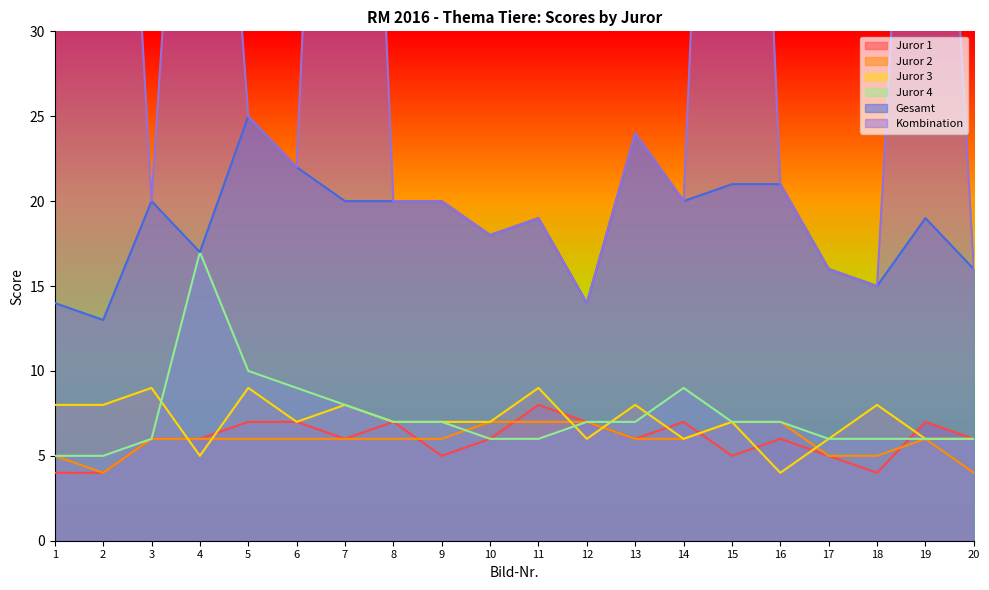

Does the chart have visible grid lines?

No